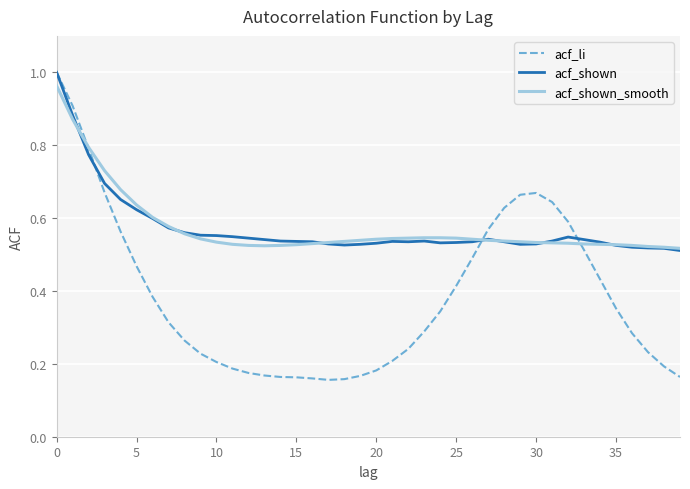

Which series has the widest spread of values?

acf_li